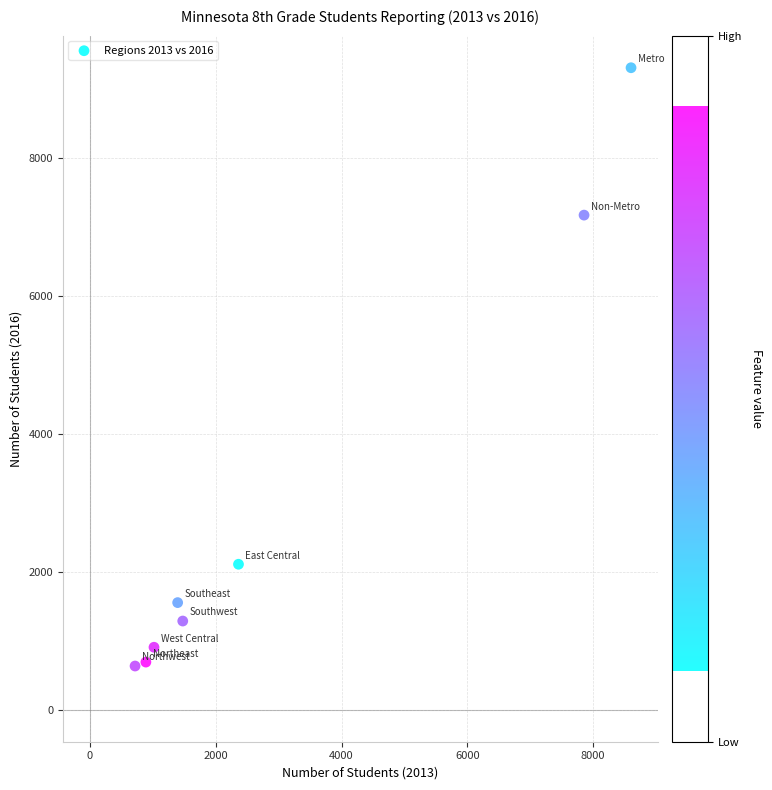

What is the average X value?

3039